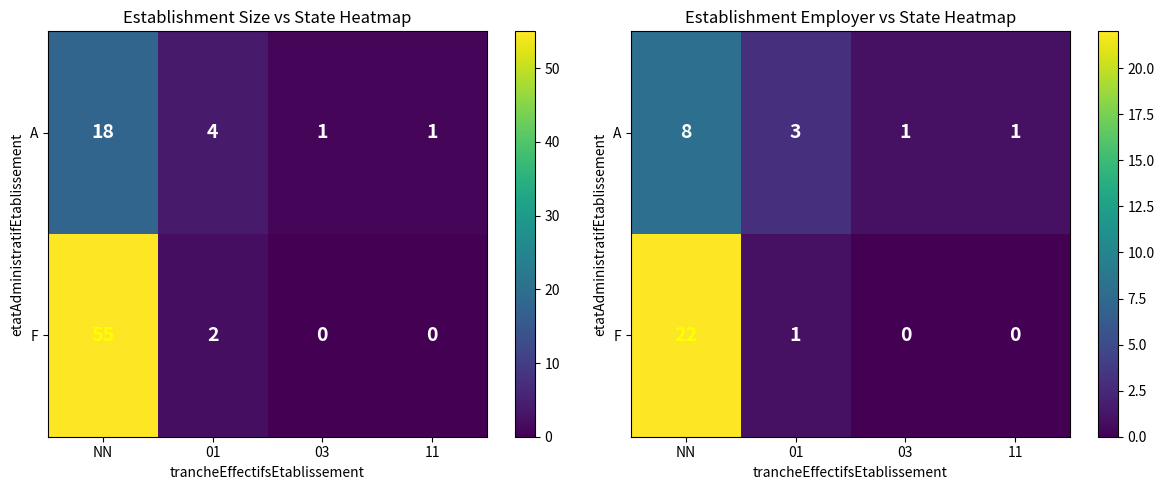

How many data points in A are above 3?

1